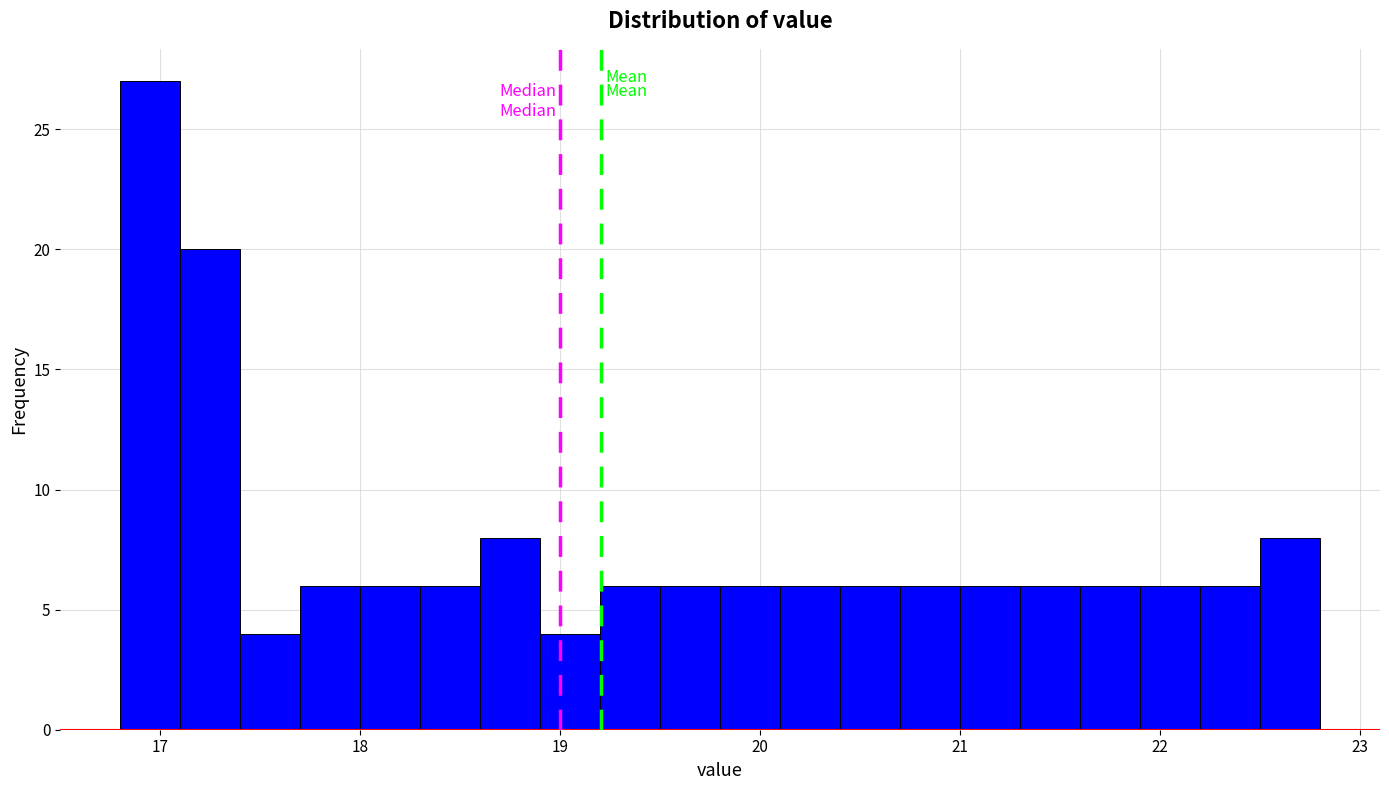

Around what value on the x-axis is the tallest bar? Give the approximate position of its centre, as read against the axis.

17.0